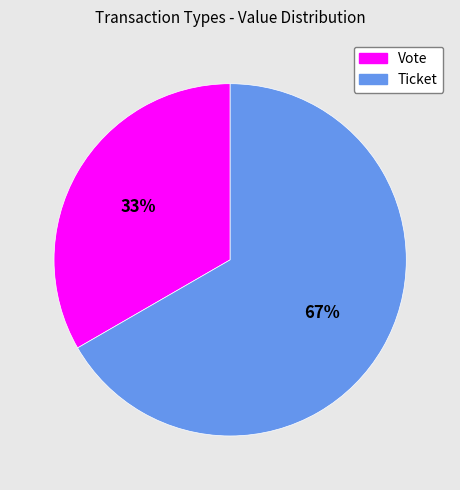

Do Vote and Ticket together represent more than half of the pie?

Yes